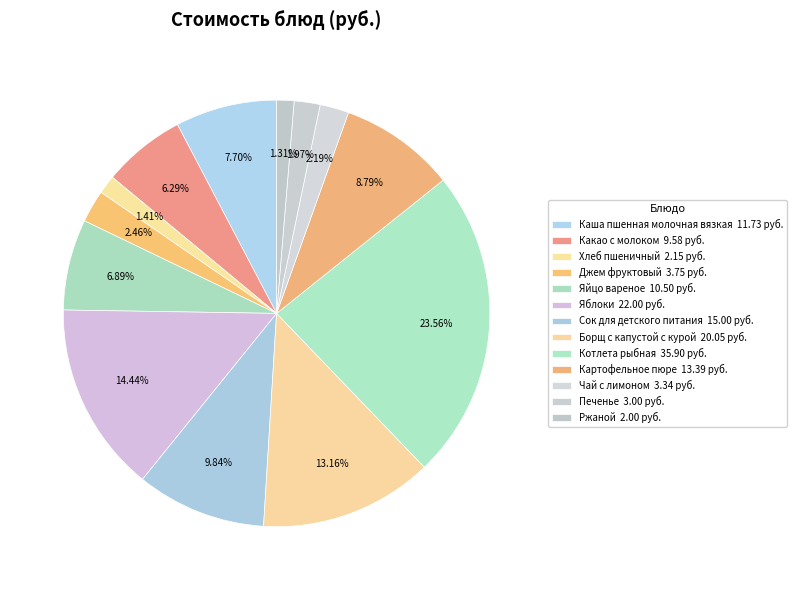

Is it true that Ржаной is 1% of the pie?

True